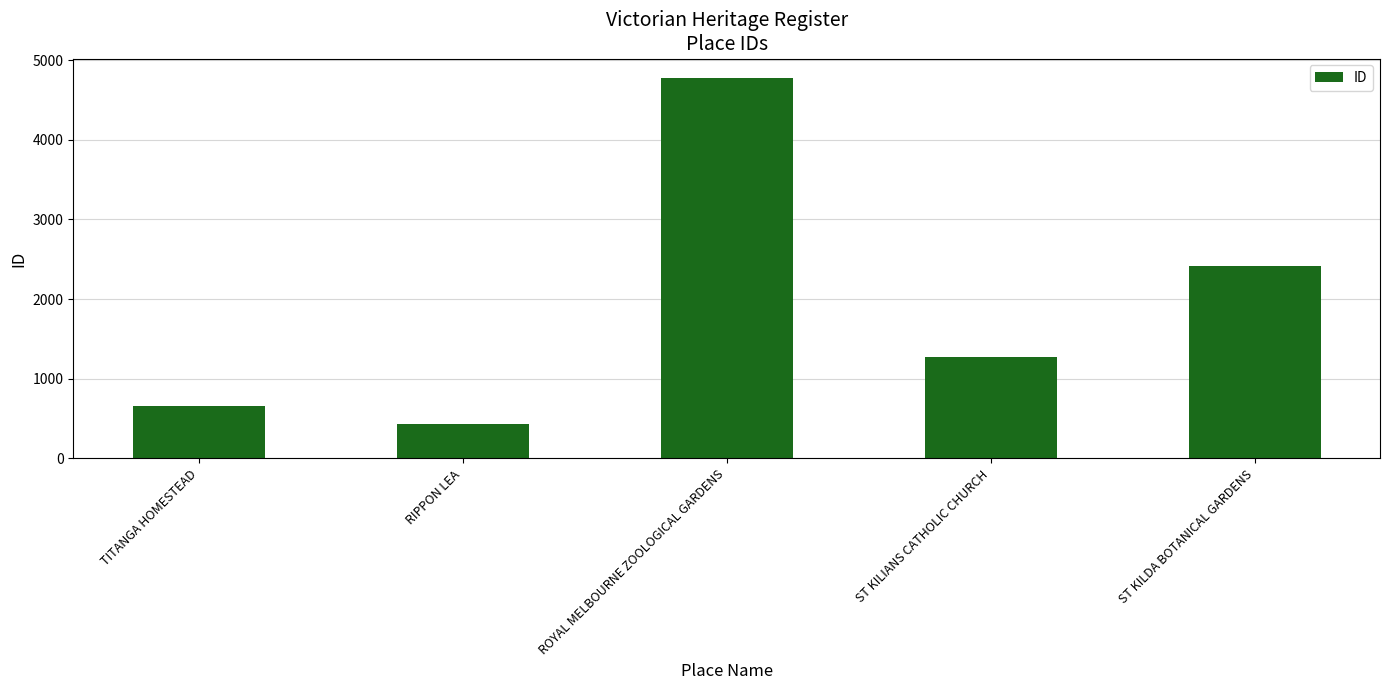

At which label is the value closest to 2604?

ST KILDA BOTANICAL GARDENS